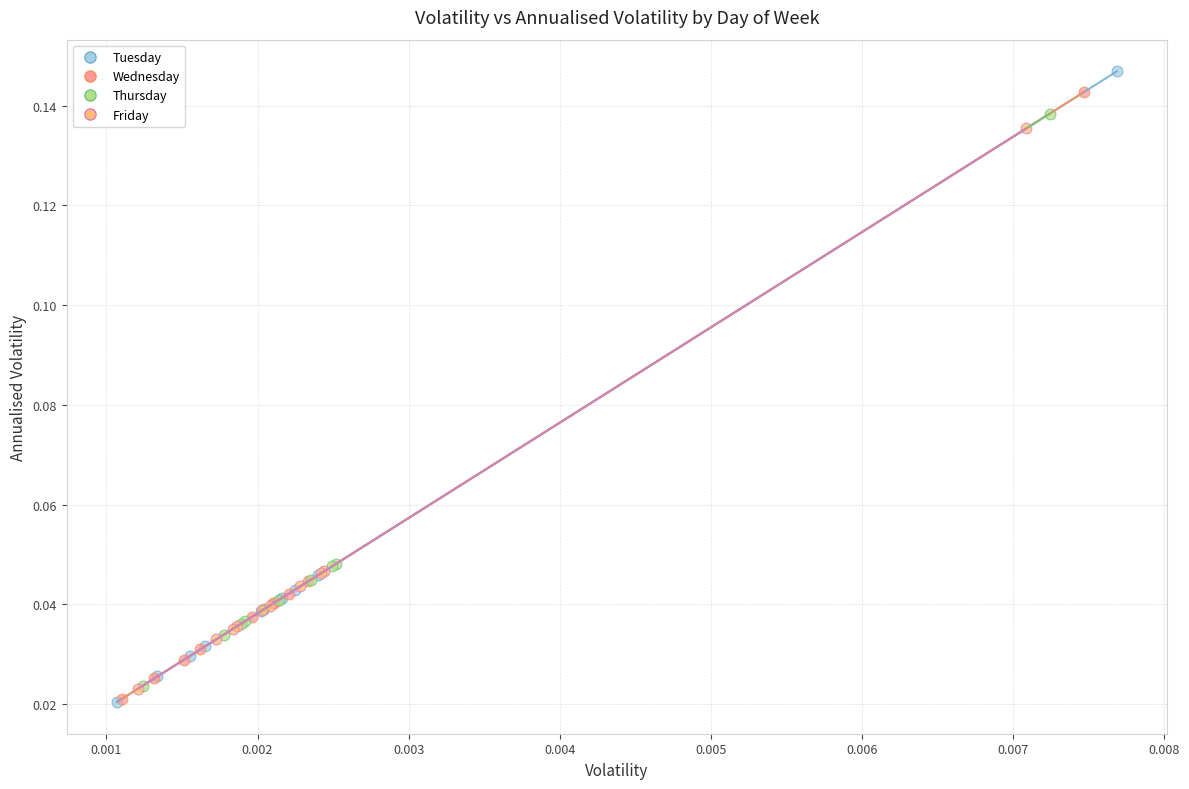

What are all the series names shown in the legend?

Tuesday, Wednesday, Thursday, Friday